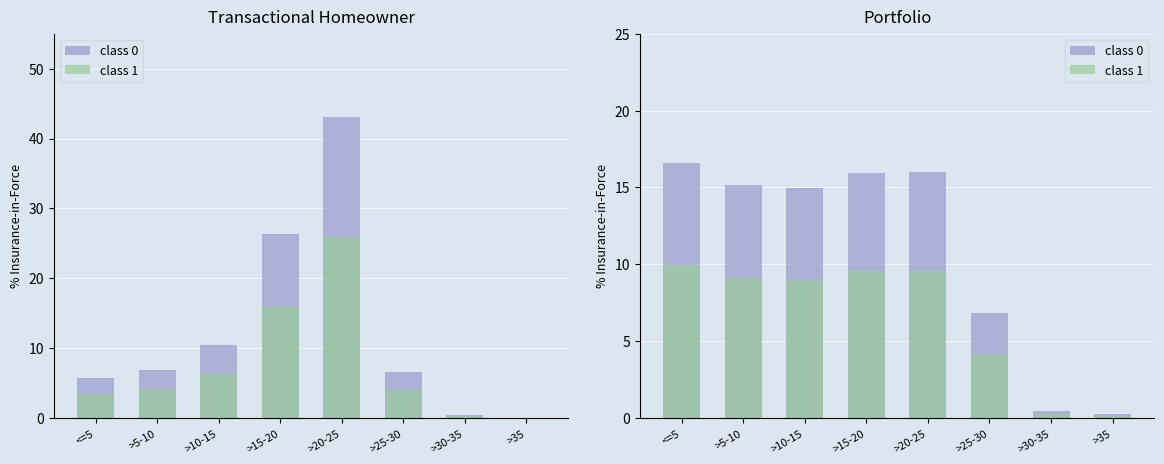

What is the greatest value displayed?

43.1